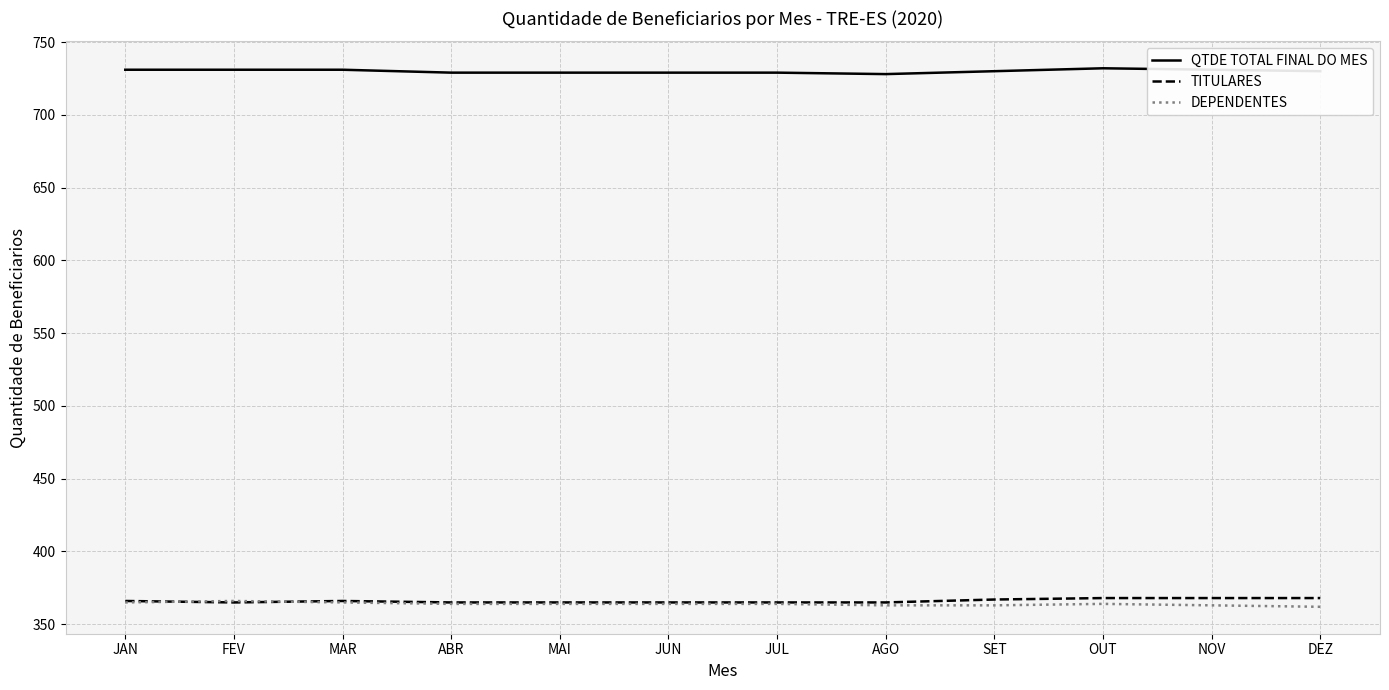

True or false: TITULARES has a value of 365 at AGO.

True